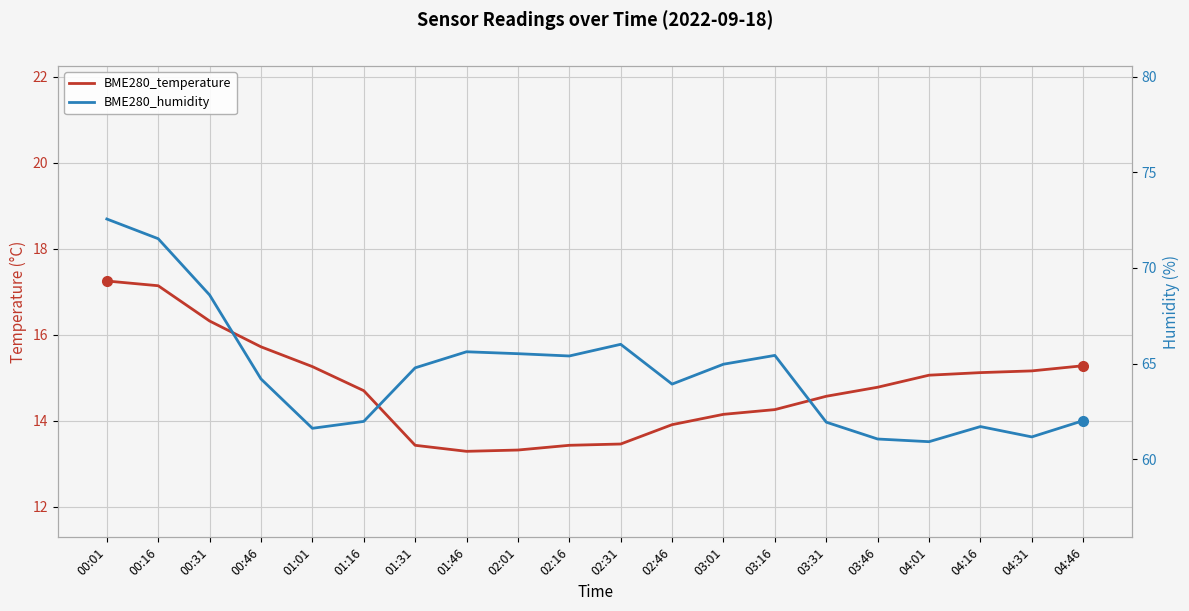

Which series has the widest spread of values?

BME280_humidity